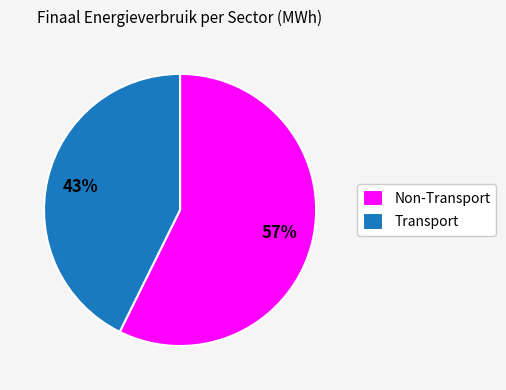

Is the sum of Transport and Non-Transport greater than half?

Yes